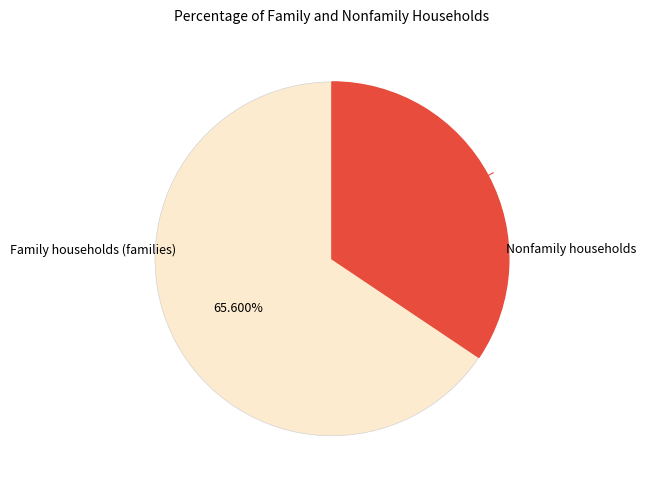

Does any single category account for the majority?

Yes